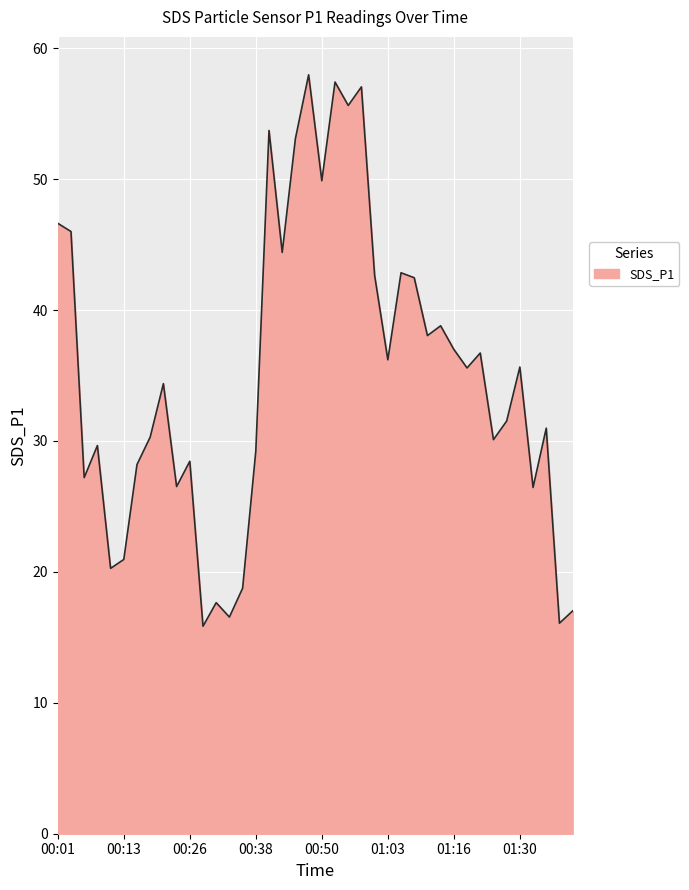

What is the difference between the maximum and minimum values?

42.1